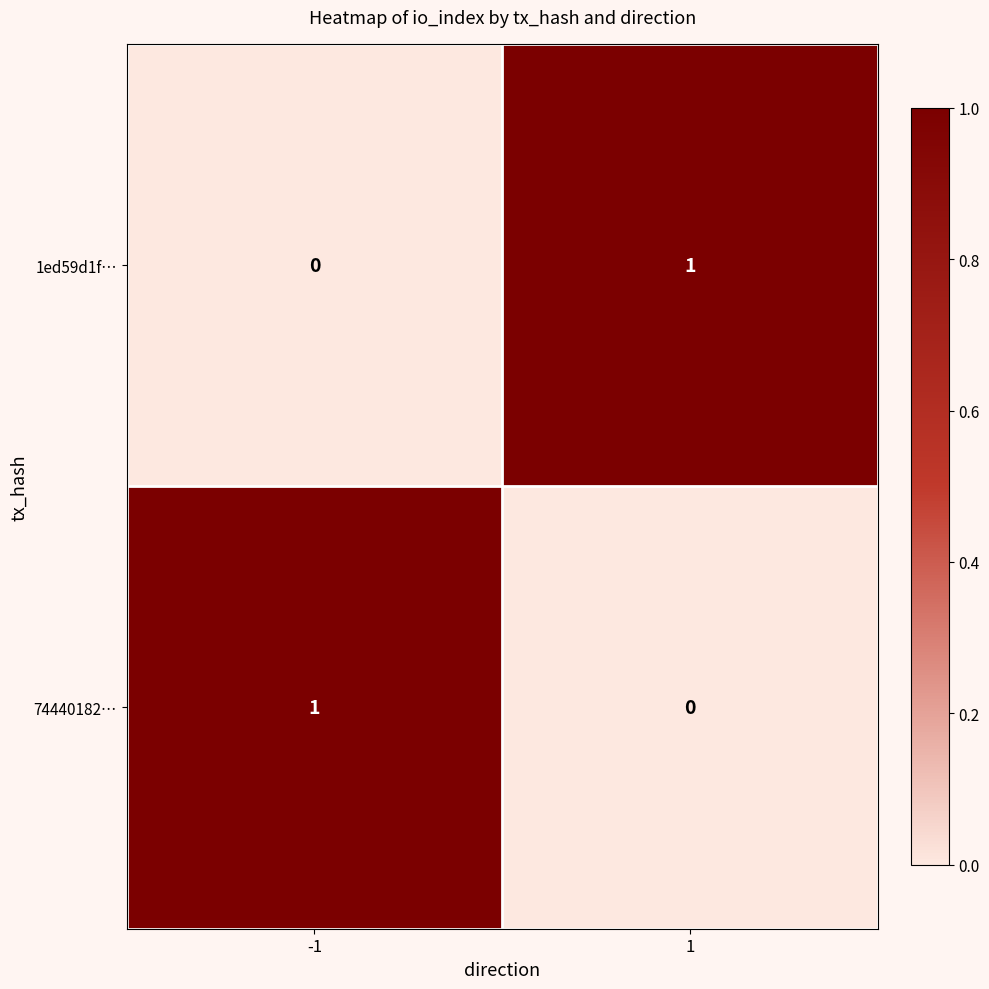

At how many categories does at least one series exceed 0?

2